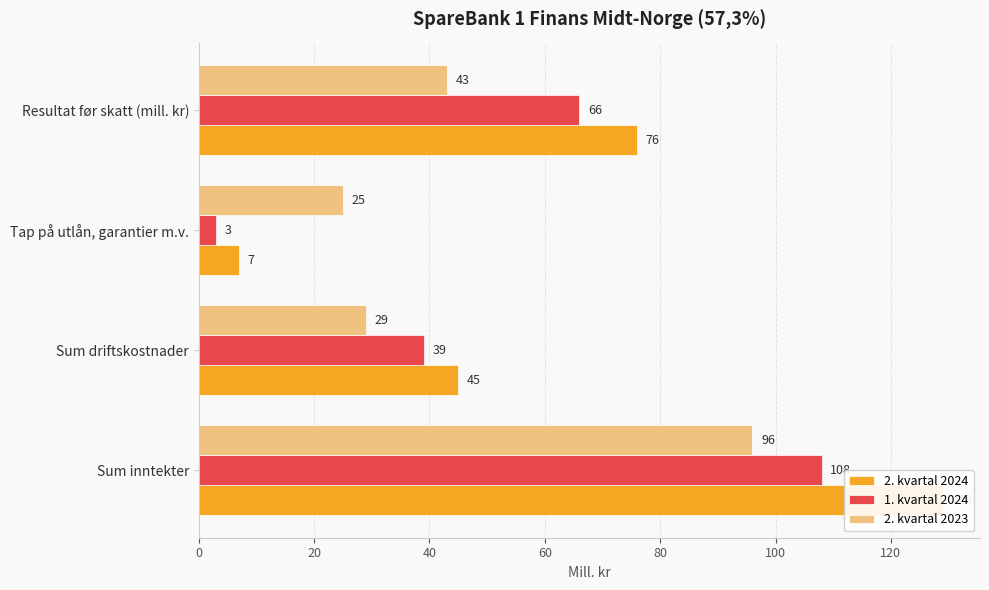

What is the difference between the maximum and minimum values in the 2. kvartal 2024 series?

122